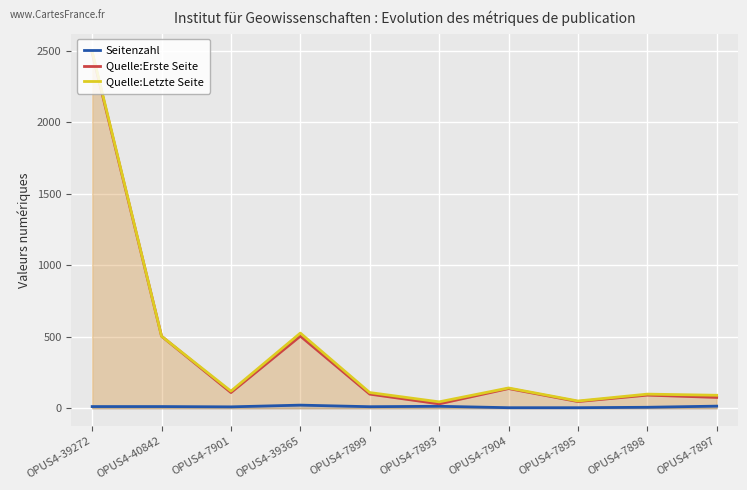

Which has a higher value, OPUS4-7893 or OPUS4-7899?

OPUS4-7893